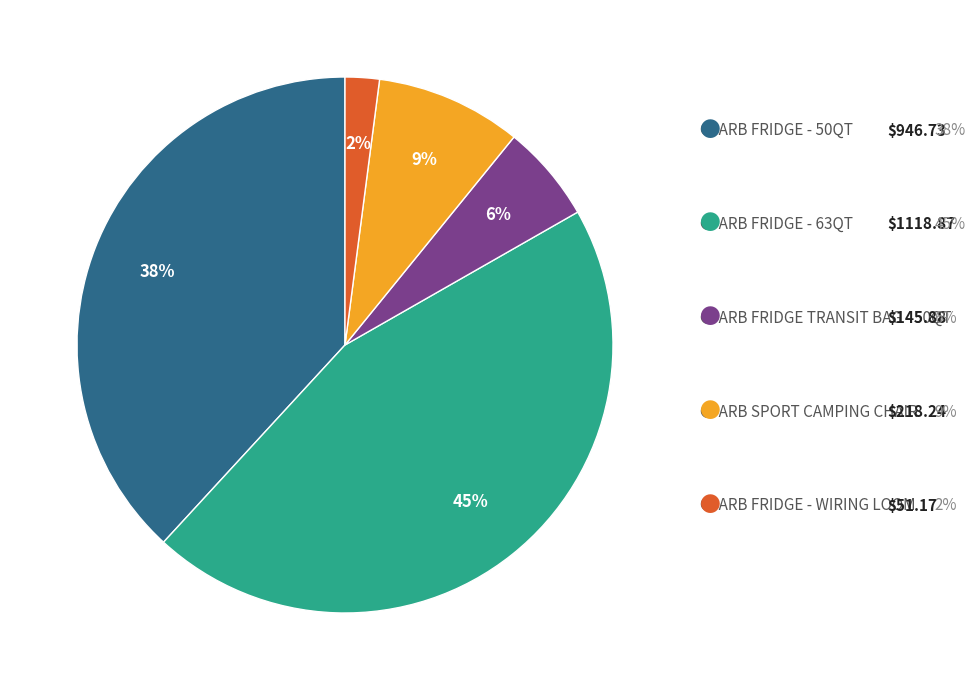

To the nearest percent, what is the average slice percentage?

20%